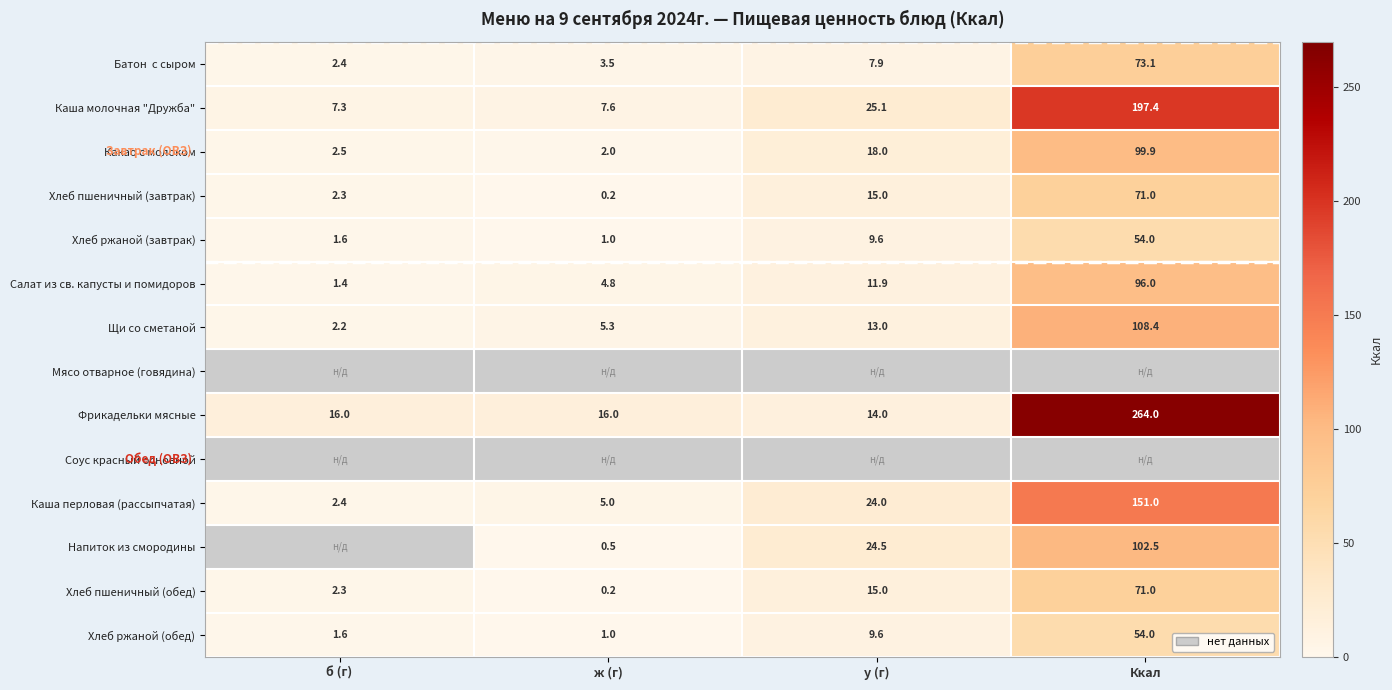

At which label does Каша перловая (рассыпчатая) reach its peak?

Ккал